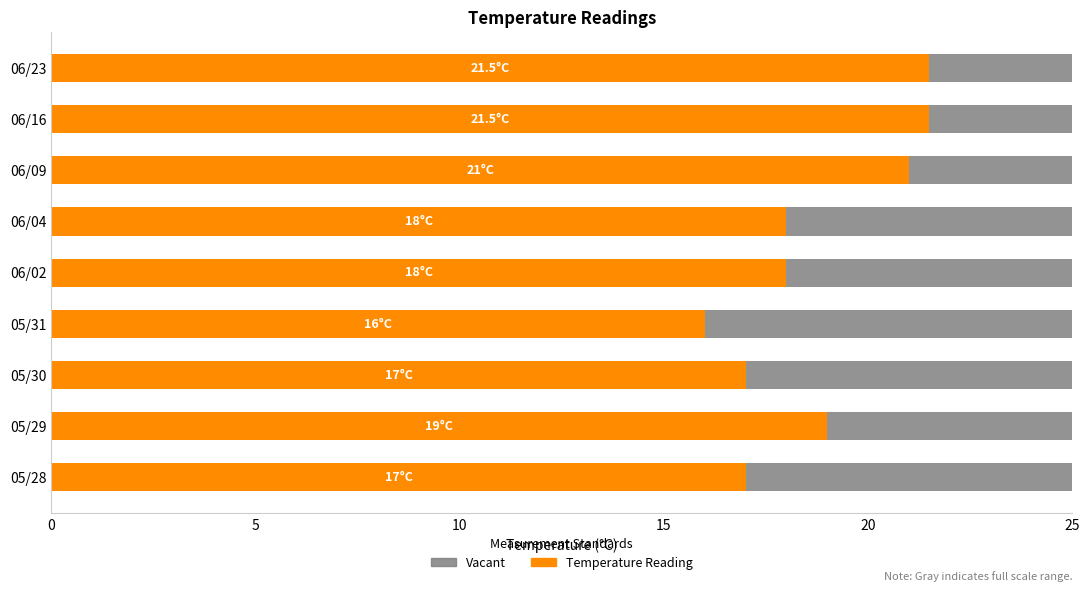

Which category has the highest value across all series?

06/16